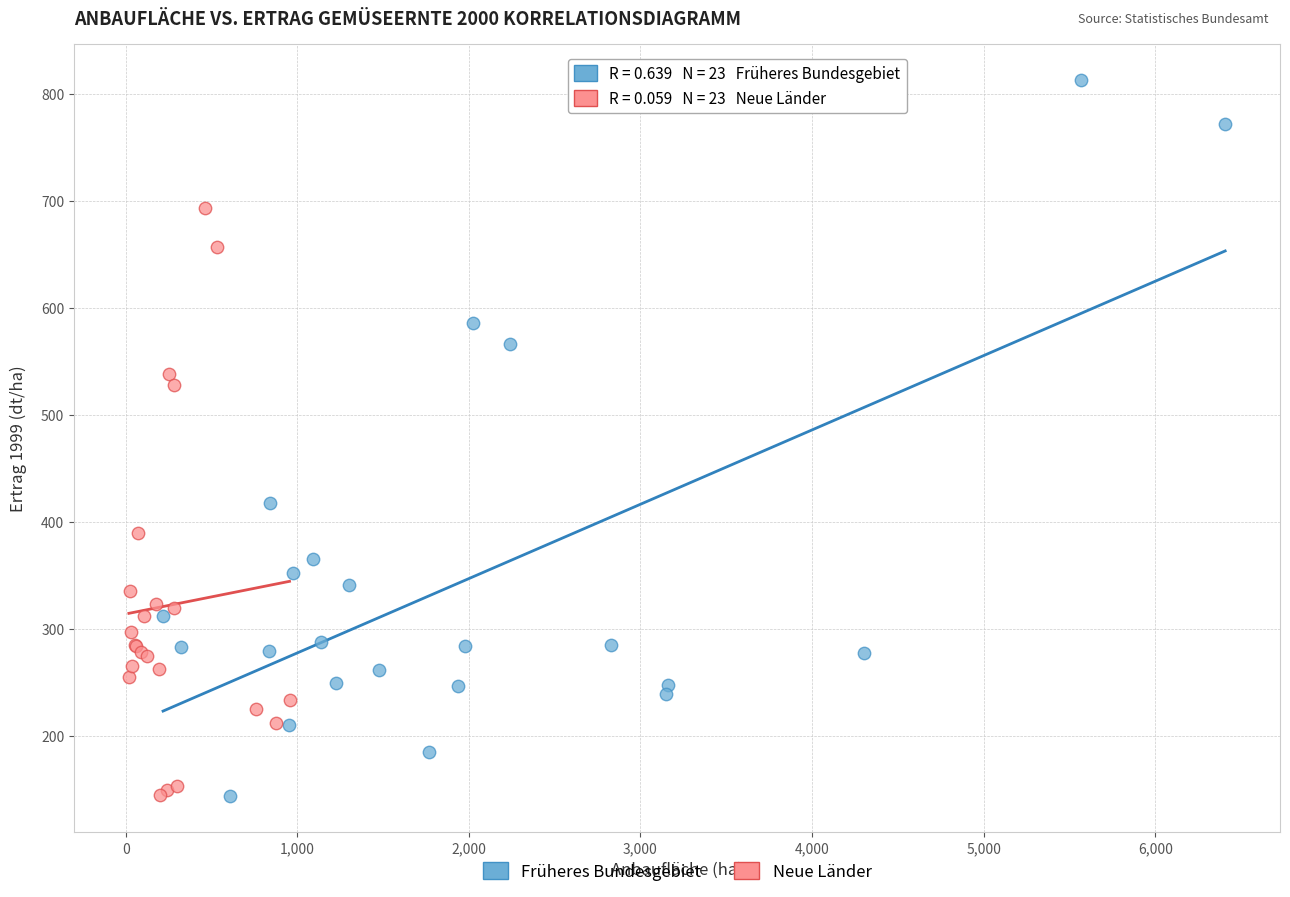

Which series reaches the maximum Y coordinate?

Früheres Bundesgebiet